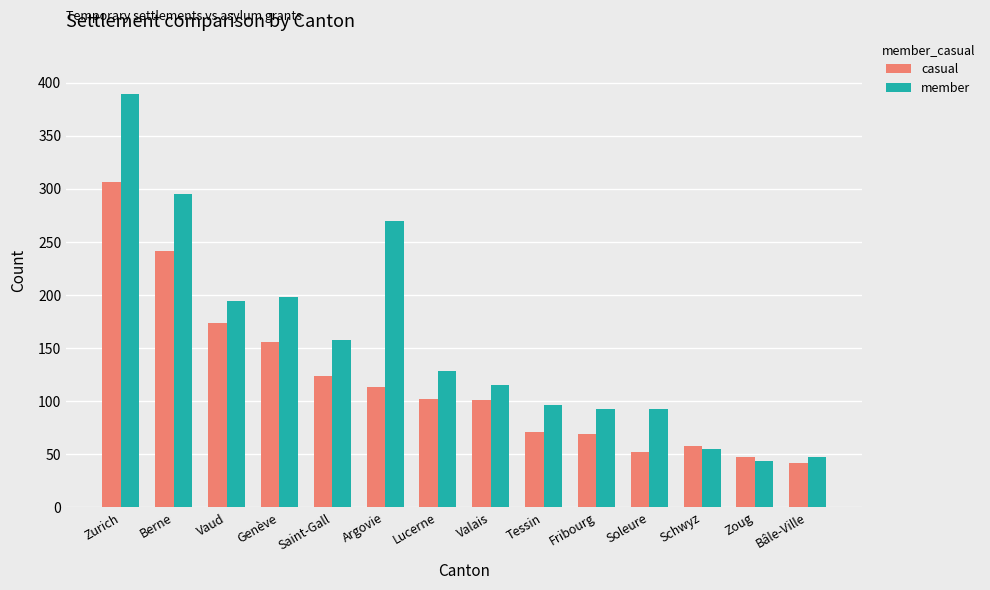

List the series in order of their overall mean, highest first.

member, casual